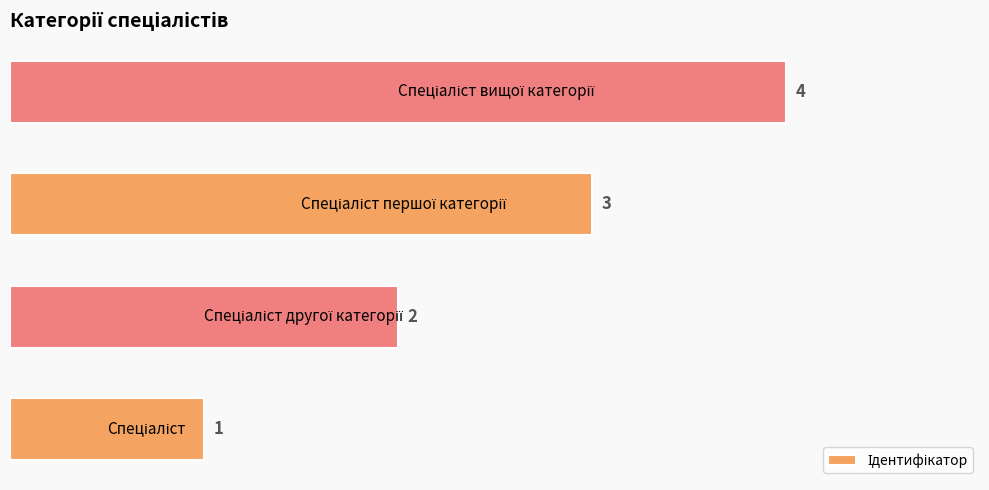

What is the greatest value displayed?

4